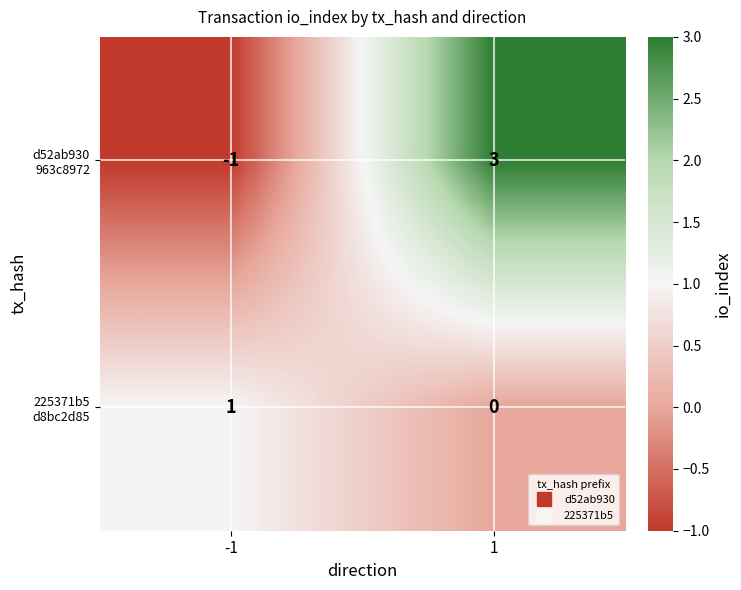

What is the maximum value shown in the chart?

3